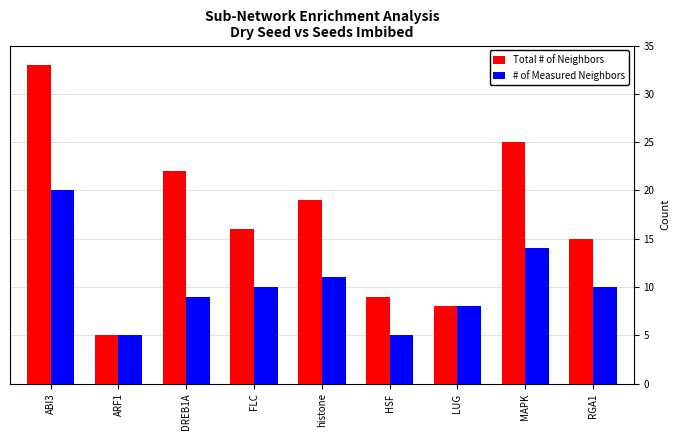

Count the number of data series in this chart.

2